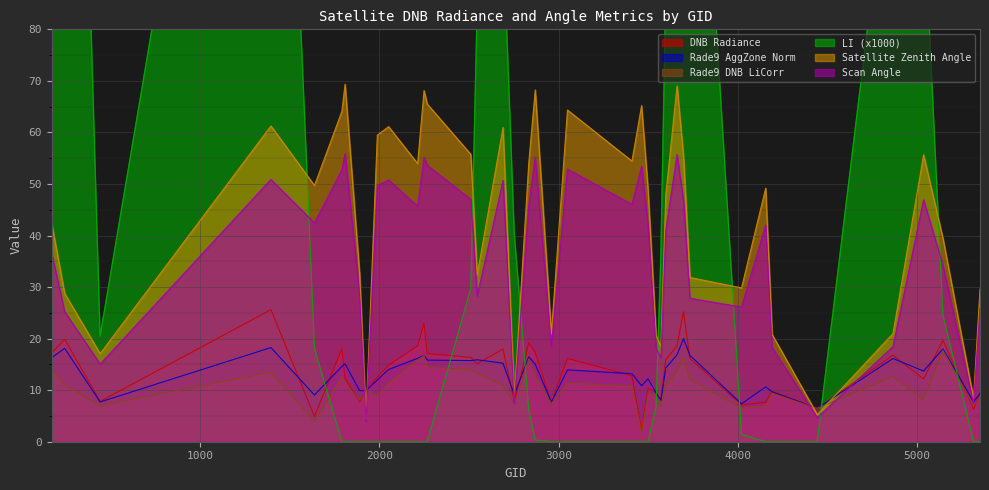

What is the lowest value of the rade9_dnb_licorr series?

1.8